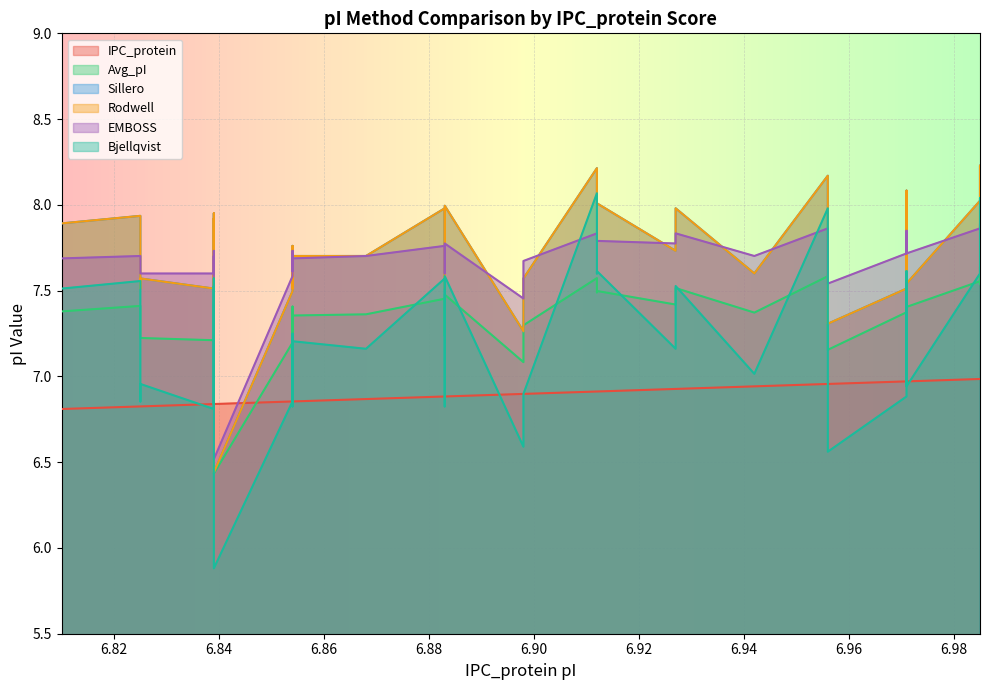

True or false: Sillero and Bjellqvist cross at least once.

False